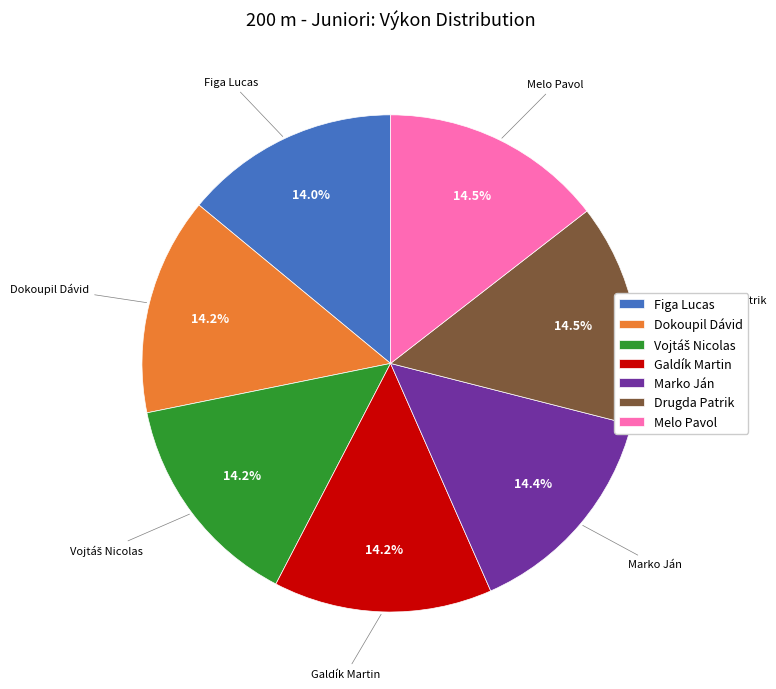

Is the sum of Galdík Martin and Dokoupil Dávid greater than half?

No